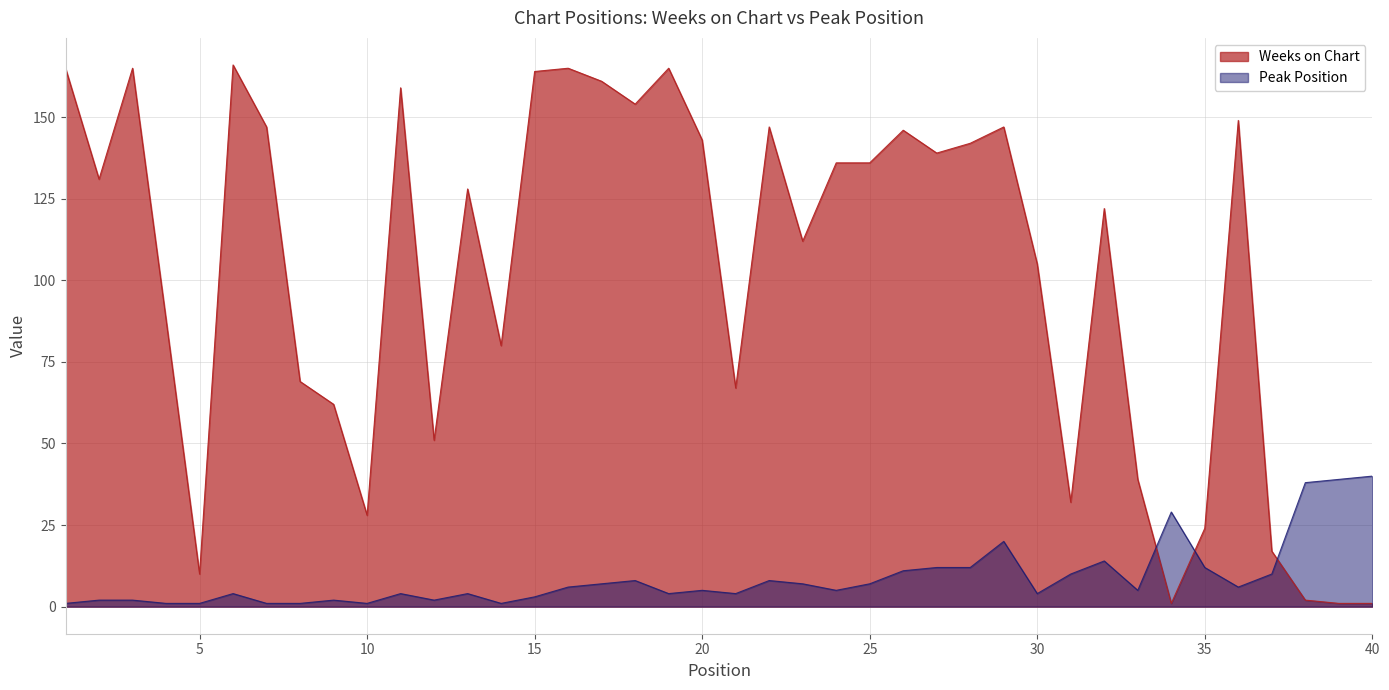

How many intersections are there between Weeks on Chart and Peak Position?

3